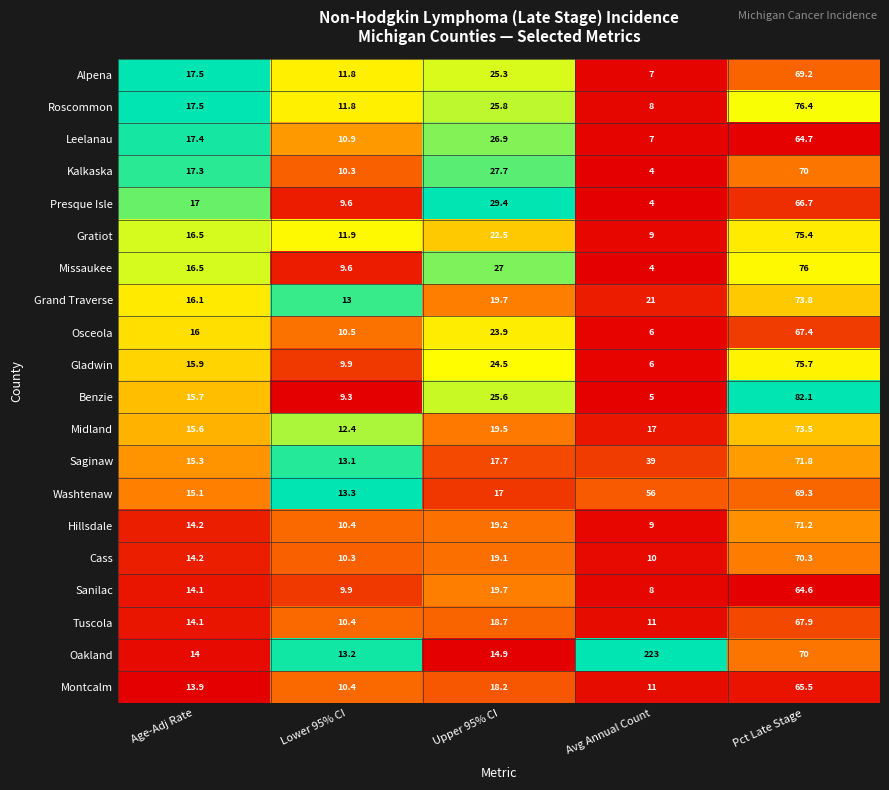

Which series has the largest total across all categories?

Oakland